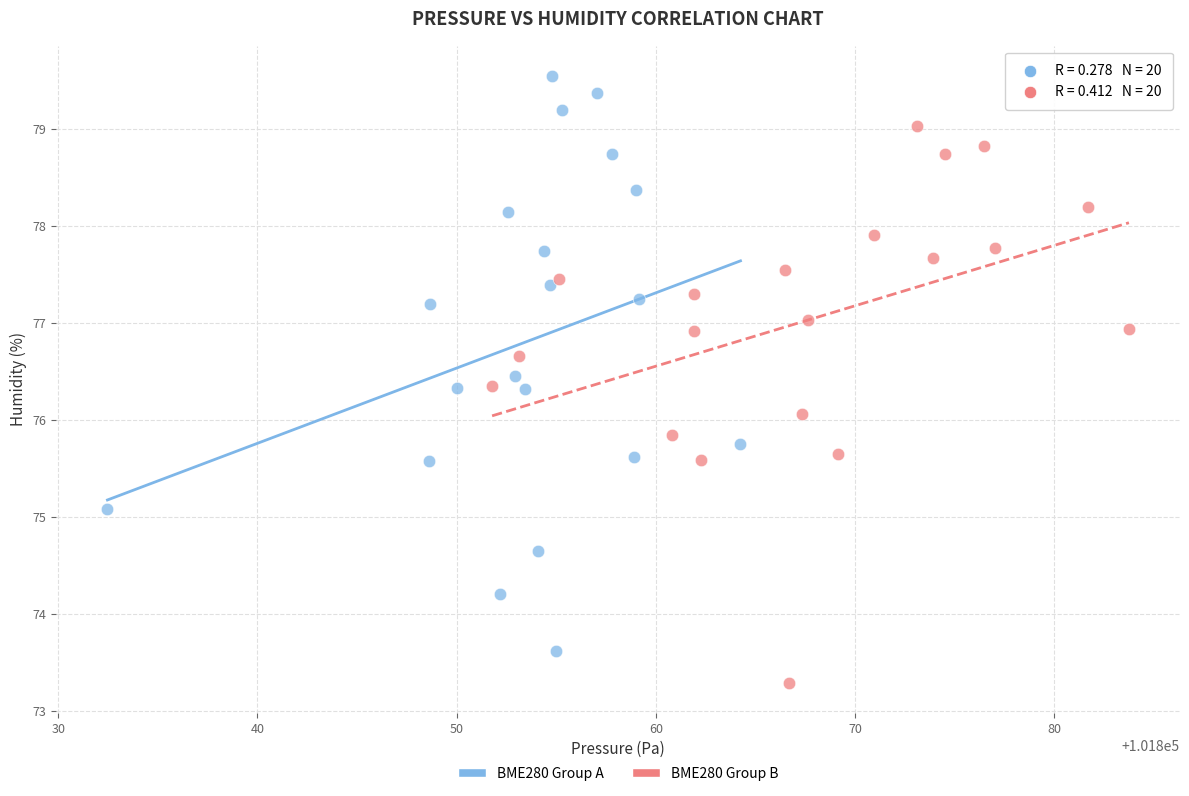

Which series has the largest Y range (max minus min)?

BME280 Group A